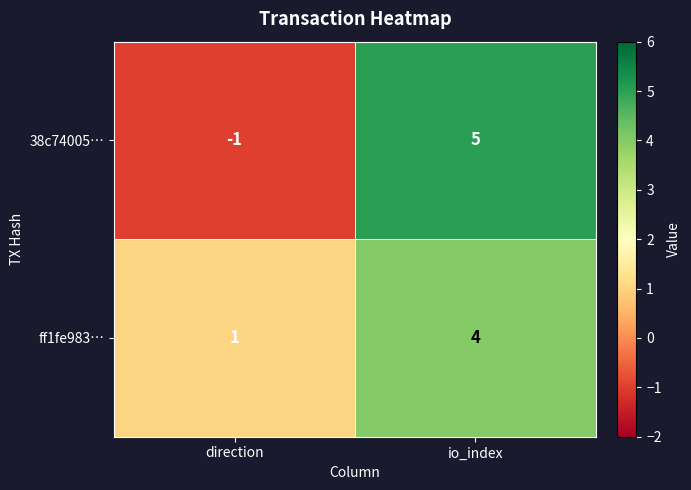

Which series has the largest total across all categories?

ff1fe983…